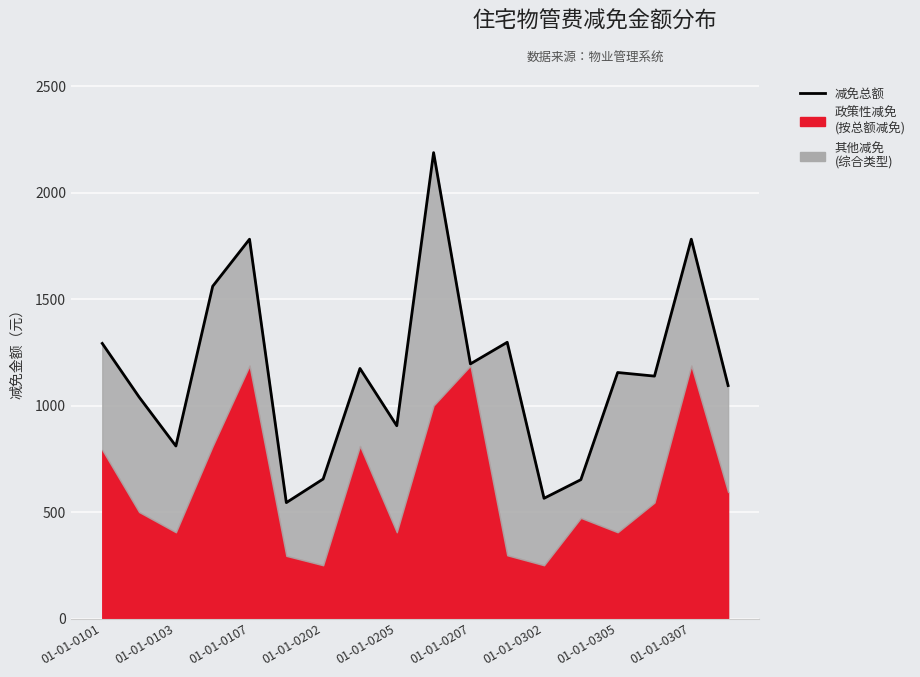

The chart shows a value of 2189.2 at 9. True or false?

True